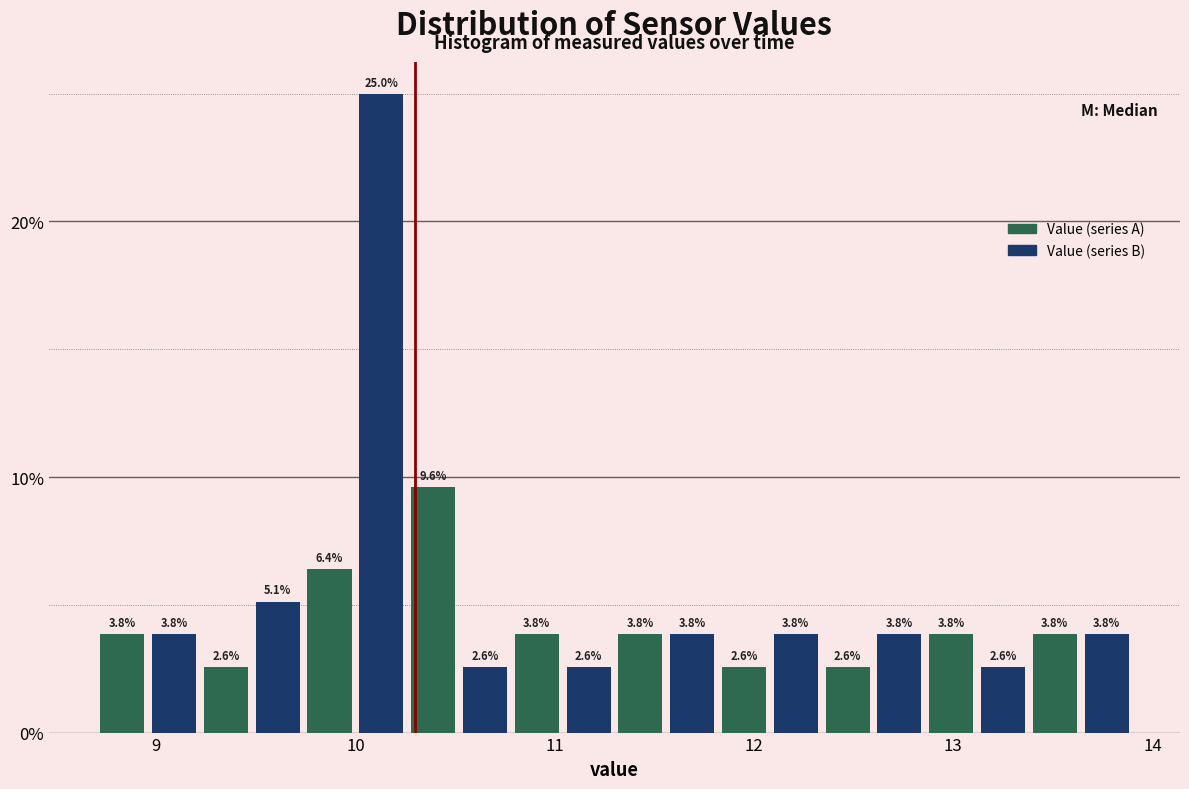

Read against the x-axis, roughly where is the centre of the tallest bar?

10.1